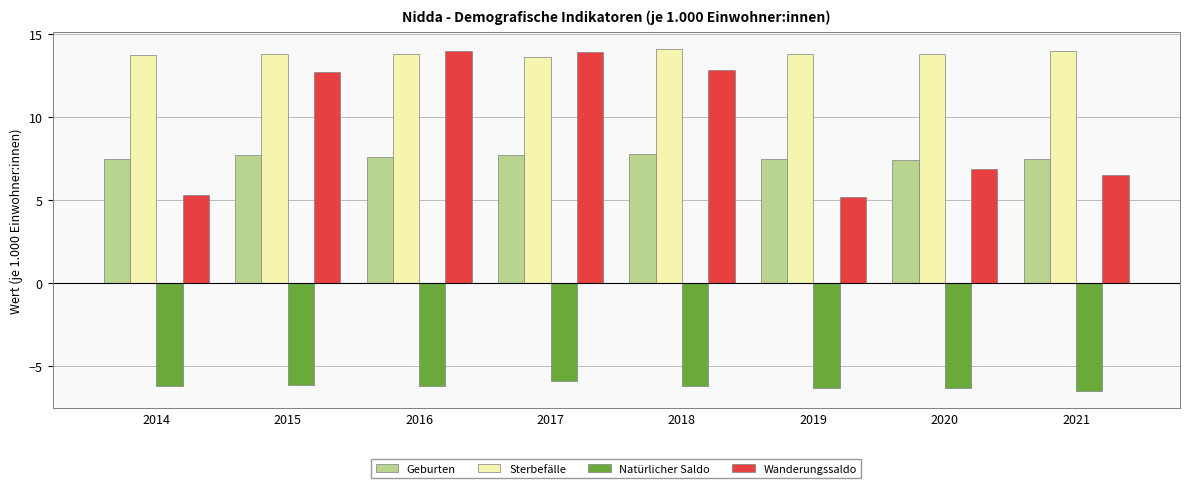

What is the difference between the Natürlicher Saldo values at 2015 and 2021?

0.4